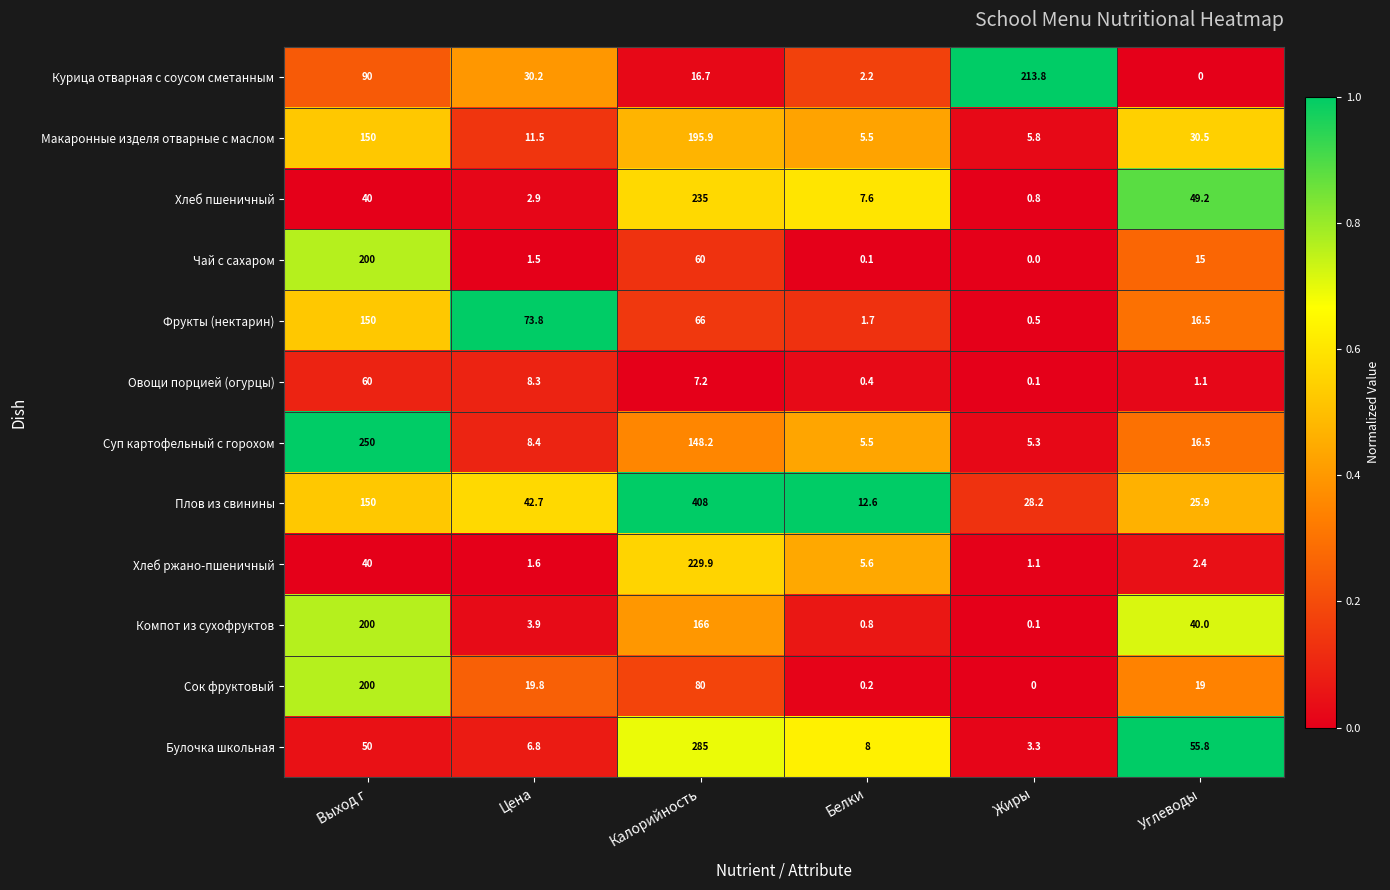

True or false: Суп картофельный с горохом has a value of 7.3 at Жиры.

False